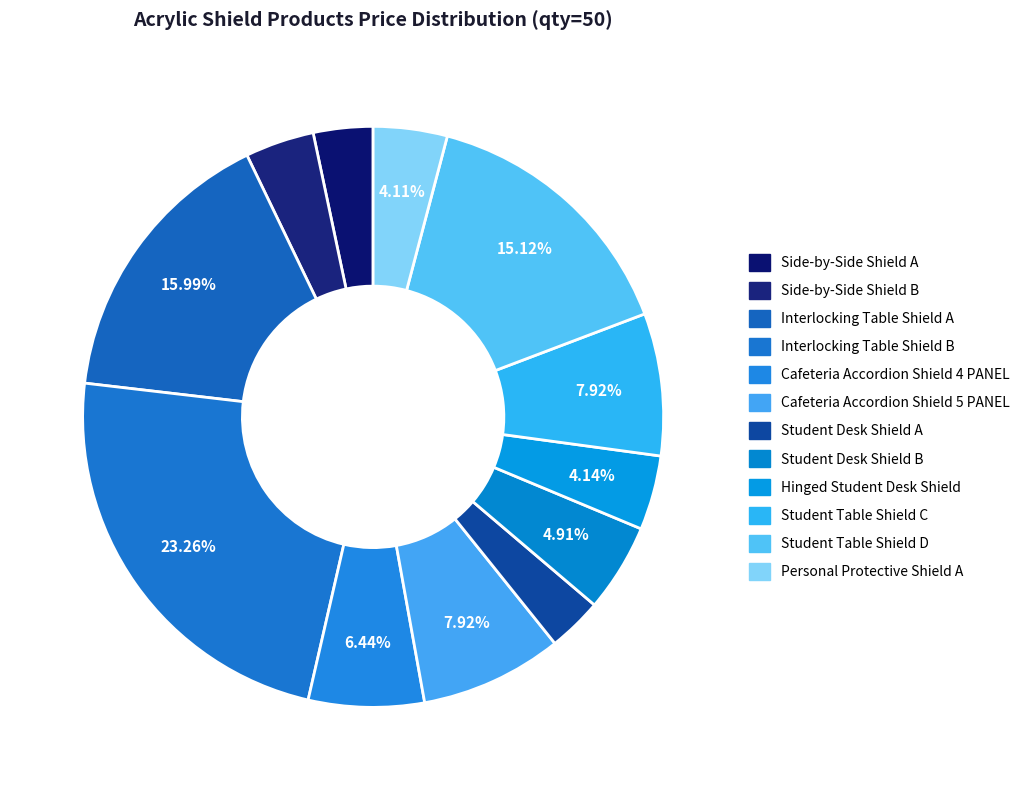

What percentage do Interlocking Table Shield A and Student Table Shield C together represent?

23.9%